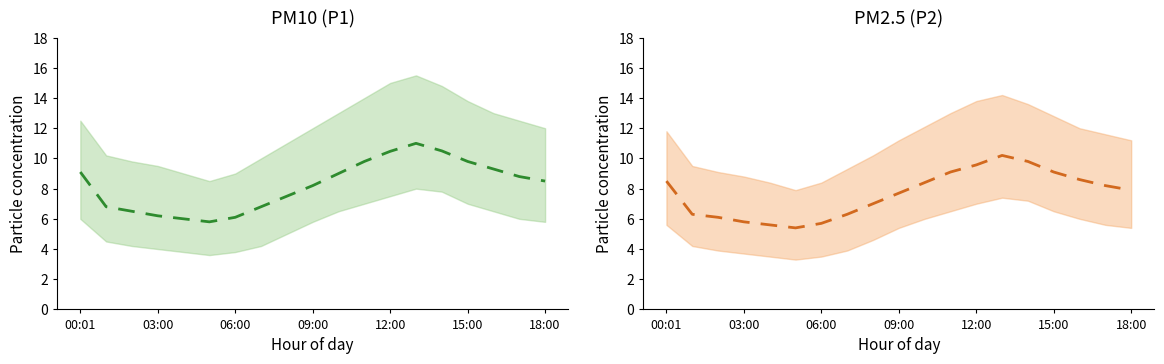

What is the value of the P1 mean point at the 15th from the left?

10.5